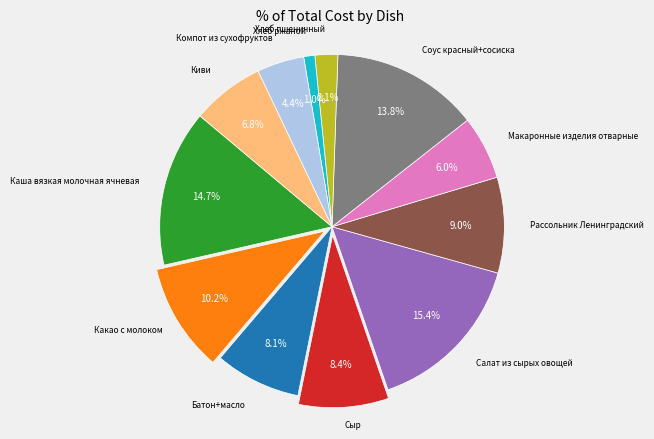

To the nearest percent, what percentage of the pie is Сыр?

8%